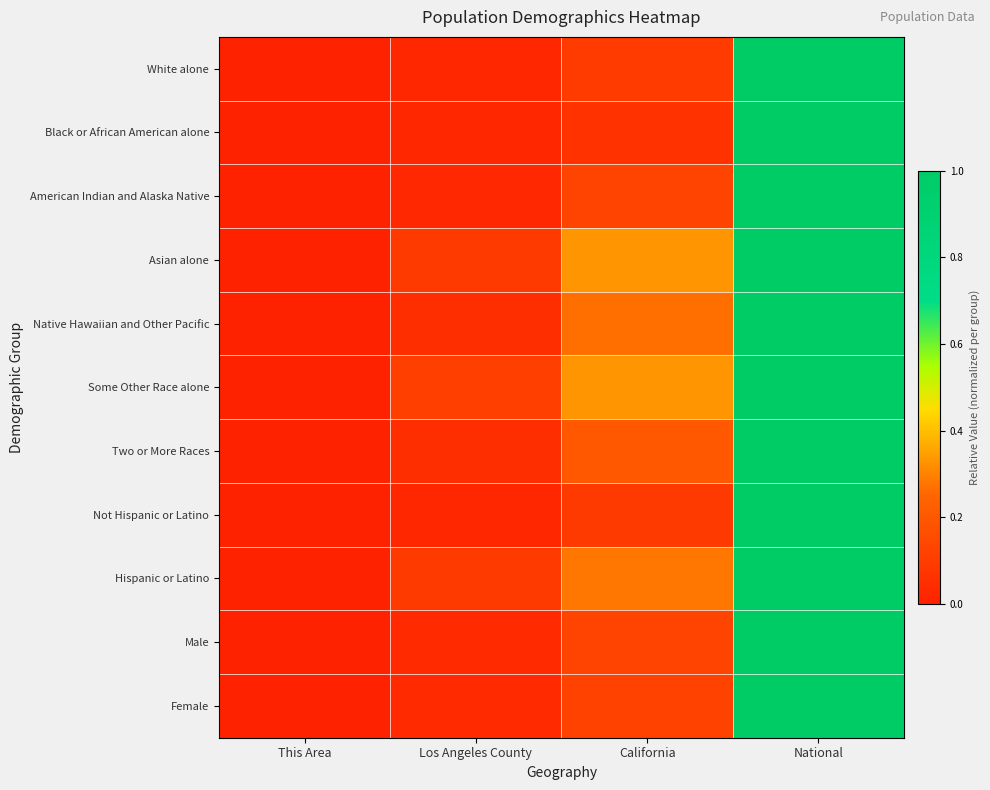

How many categories are shown in the chart?

4